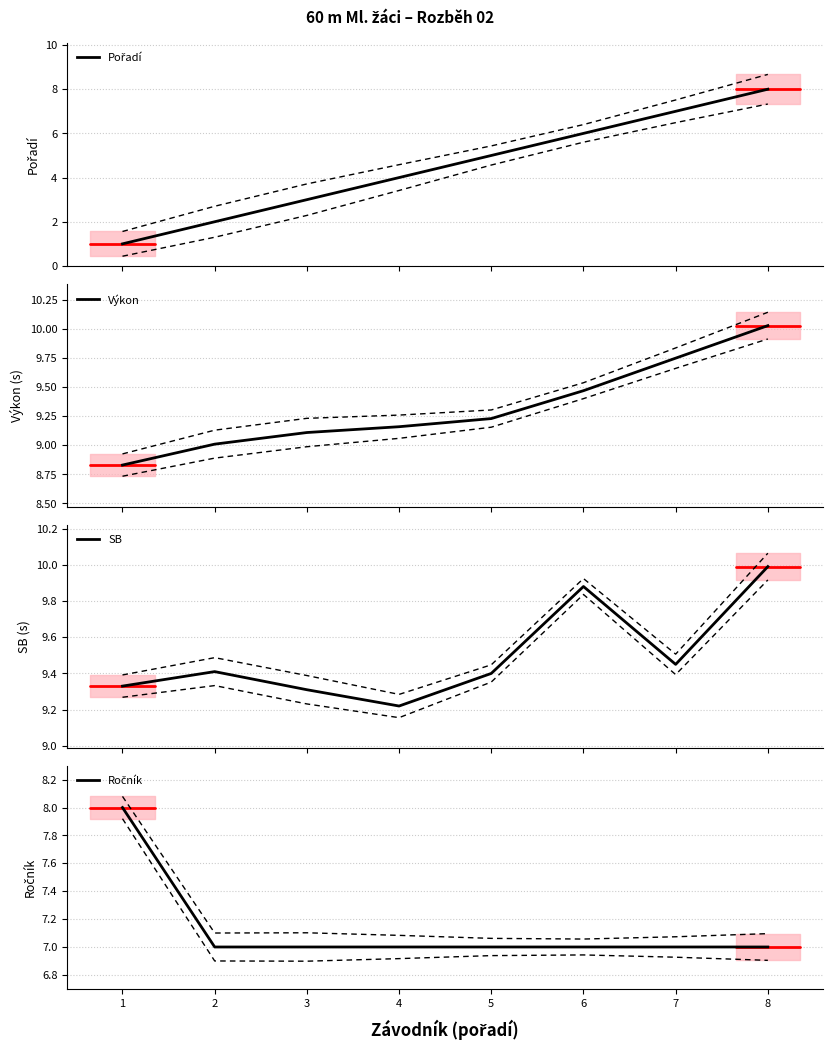

What is the difference between the second highest and minimum values in the Výkon series?

0.9